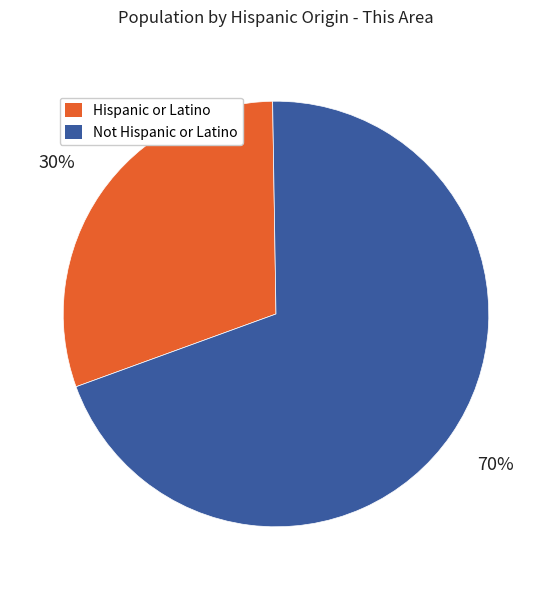

Which category has the smallest portion of the pie?

Hispanic or Latino